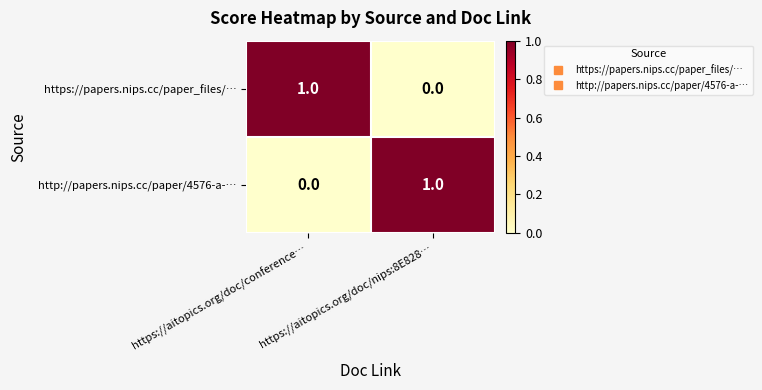

Which category has the lowest value in the http://papers.nips.cc/paper/4576-a-… series?

https://aitopics.org/doc/conference…